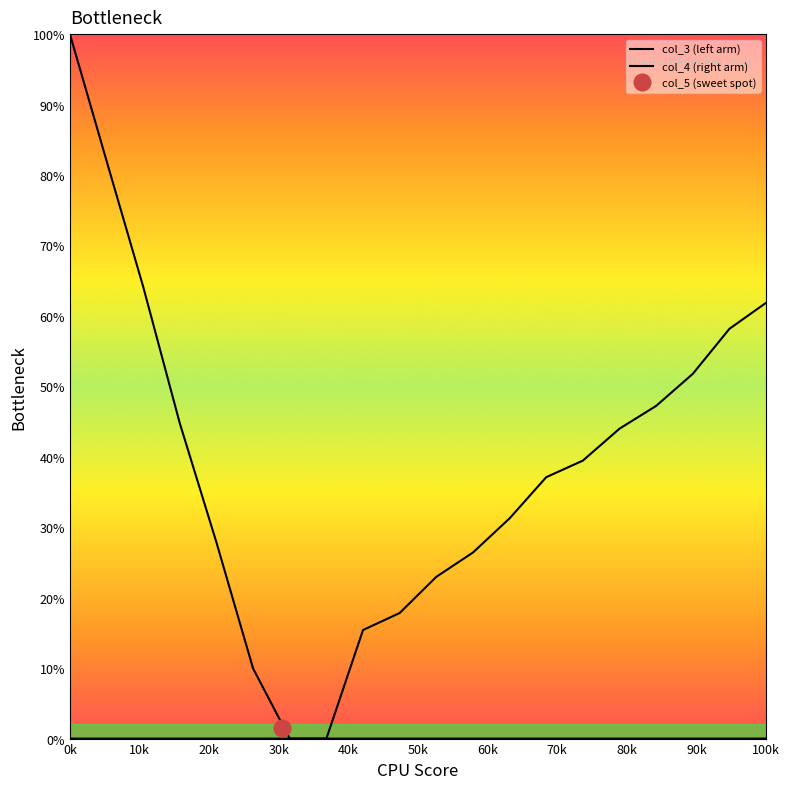

Does the chart have visible grid lines?

No